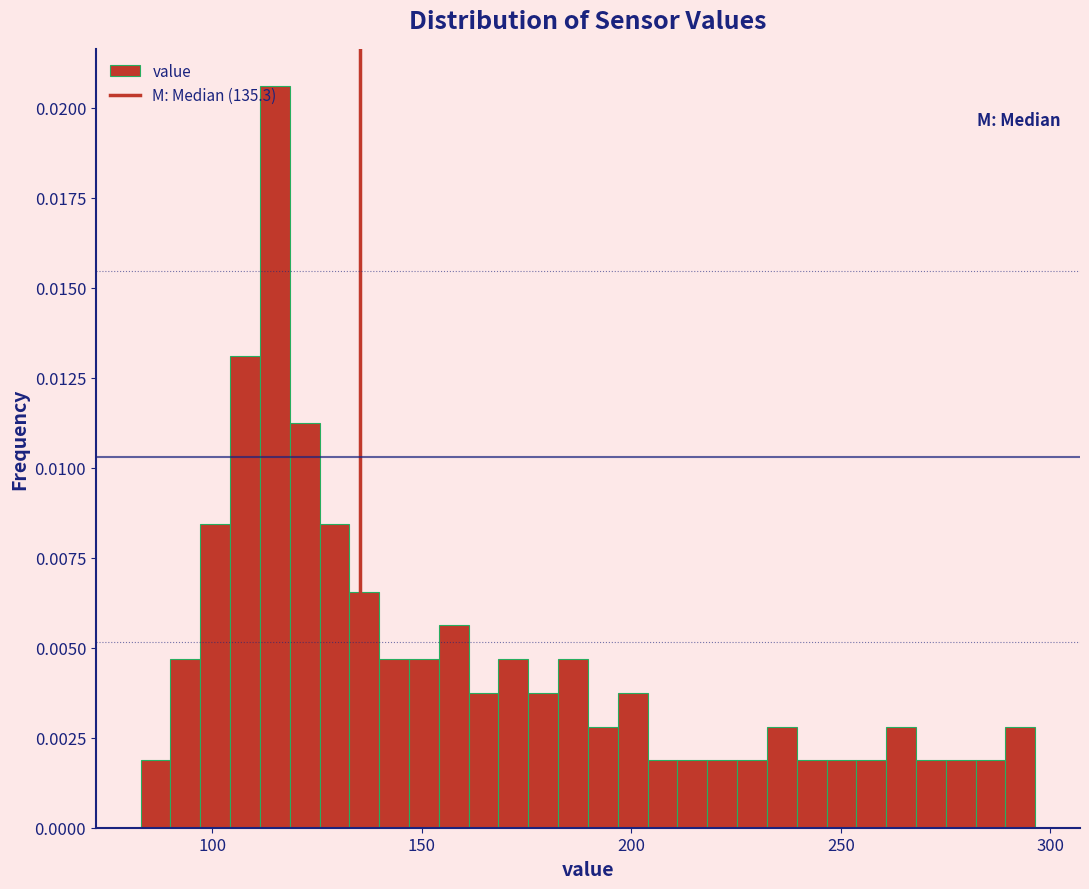

Read against the x-axis, roughly where is the centre of the tallest bar?

115